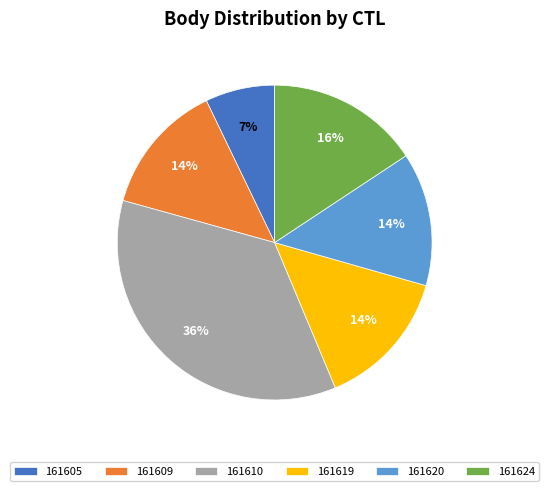

To the nearest percent, what portion does 161620 represent?

14%